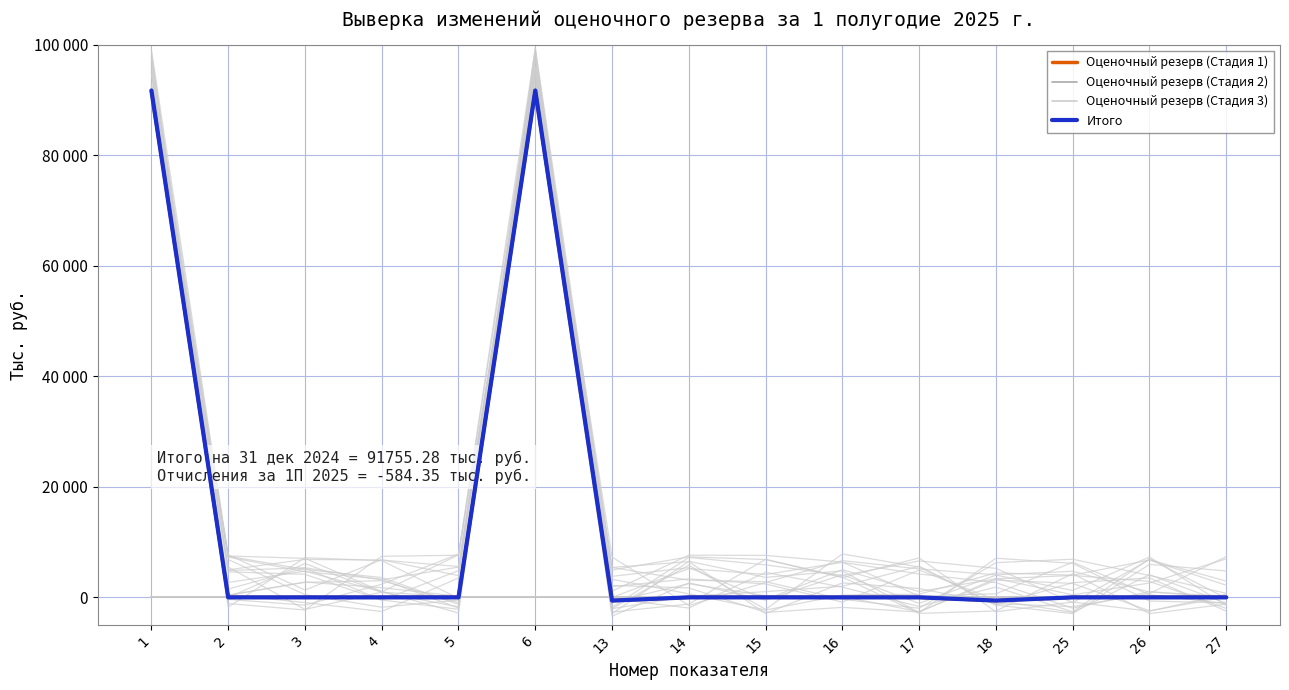

Where is the first local minimum for Оценочный резерв (Стадия 1)?

13